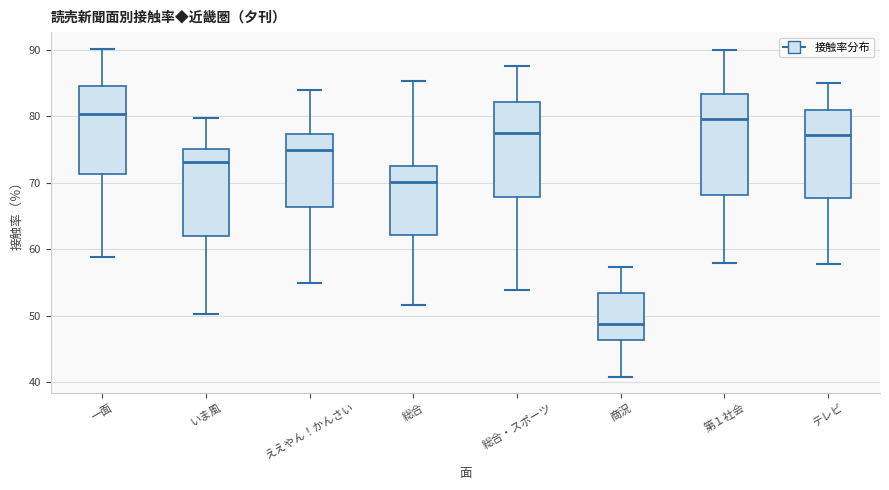

Reading left to right, transcribe this box plot: for each box, give where its median line is, the range the box spans, and where its two whiskers end, as read against the y-axis. The values are not printed on the chart, so give them approximately, as read against the axis.

一面: median 80, box 71 to 85, whiskers 59 to 90
いま風: median 73, box 62 to 75, whiskers 50 to 80
ええやん！かんさい: median 75, box 66 to 77, whiskers 55 to 84
総合: median 70, box 62 to 73, whiskers 52 to 85
総合・スポーツ: median 77, box 68 to 82, whiskers 54 to 88
商況: median 49, box 46 to 53, whiskers 41 to 57
第１社会: median 80, box 68 to 83, whiskers 58 to 90
テレビ: median 77, box 68 to 81, whiskers 58 to 85